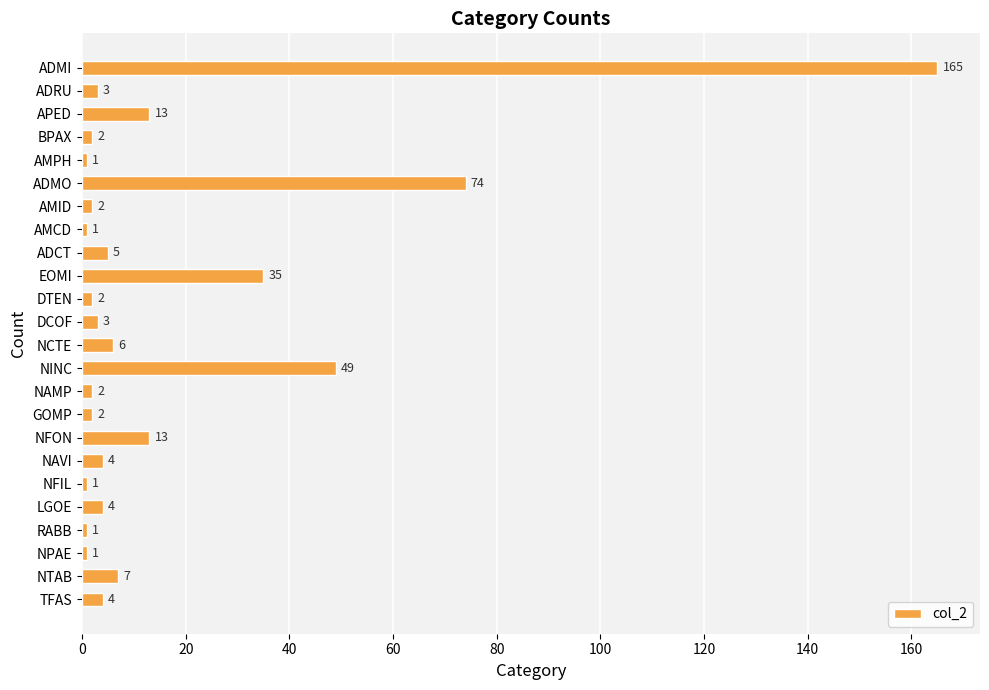

What is the label of the 15th bar from the bottom?

EOMI